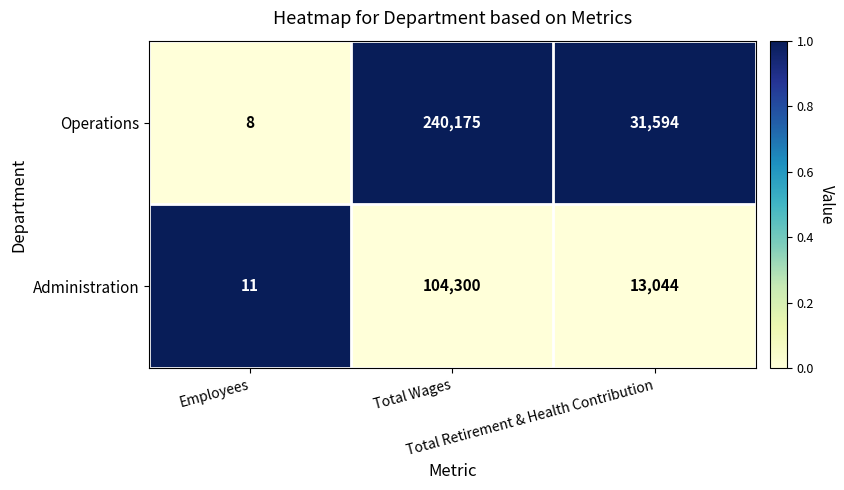

Rank the series by their maximum value, from highest to lowest.

Operations, Administration